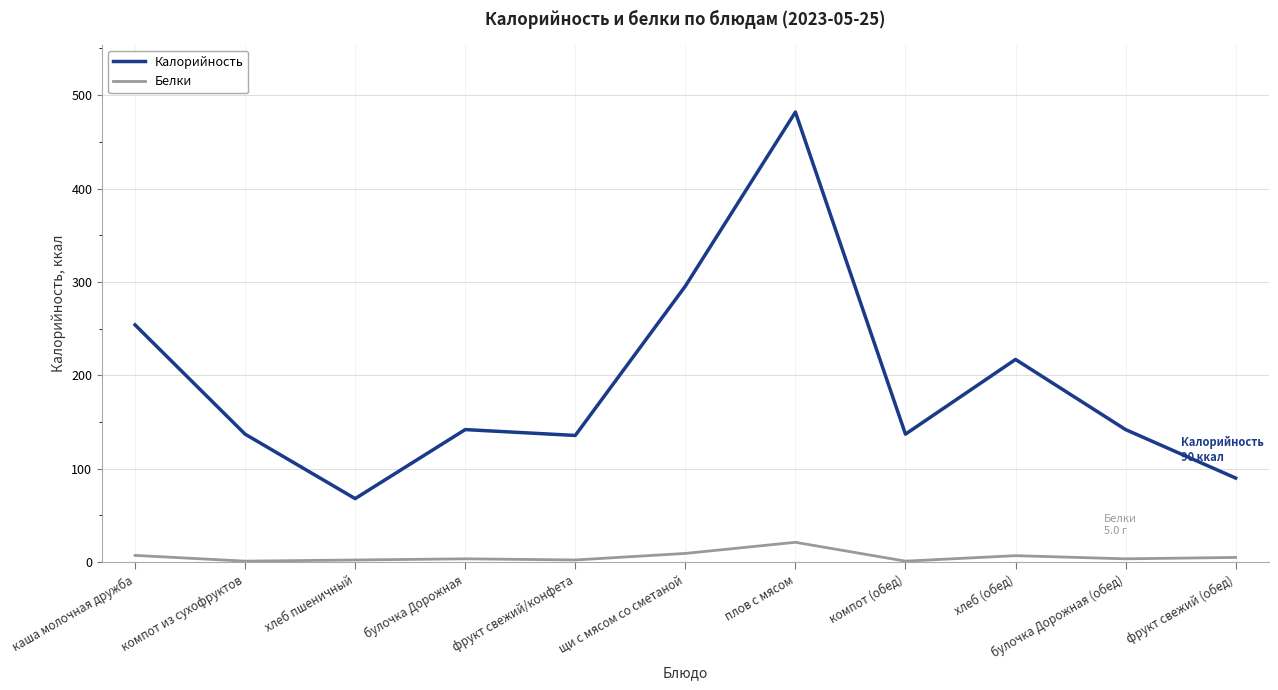

What is the sum of the Белки values at компот из сухофруктов and фрукт свежий (обед)?

6.0